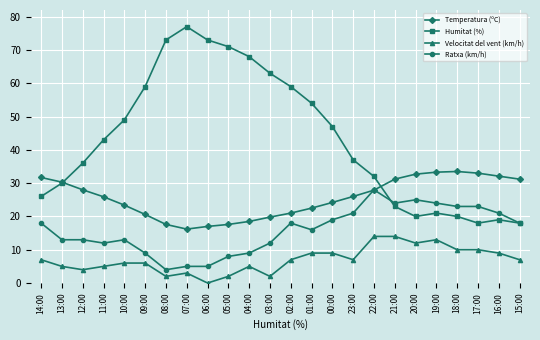

What is the approximate value of Humitat (%) at 18:00?

20.0